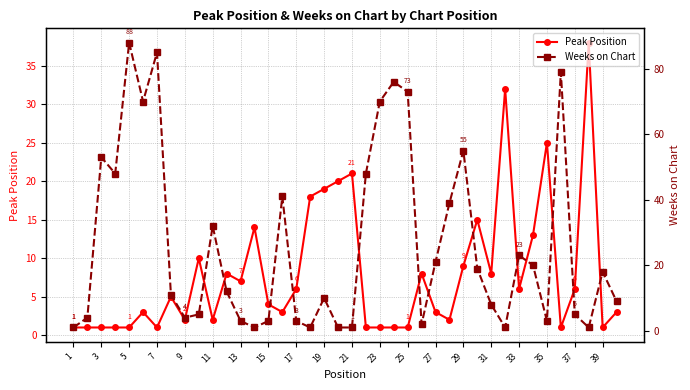

The value of Peak Position at 7 is 1. True or false?

True